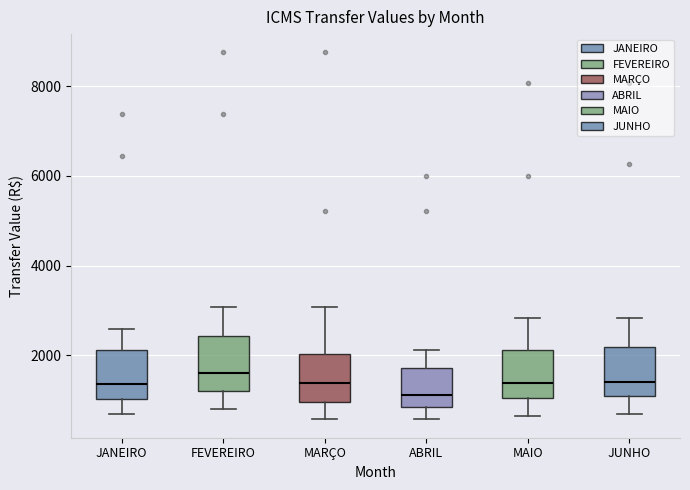

Where does the median line of the box for JANEIRO sit on the y-axis? The values are not printed on the chart, so give them approximately, as read against the axis.

1400